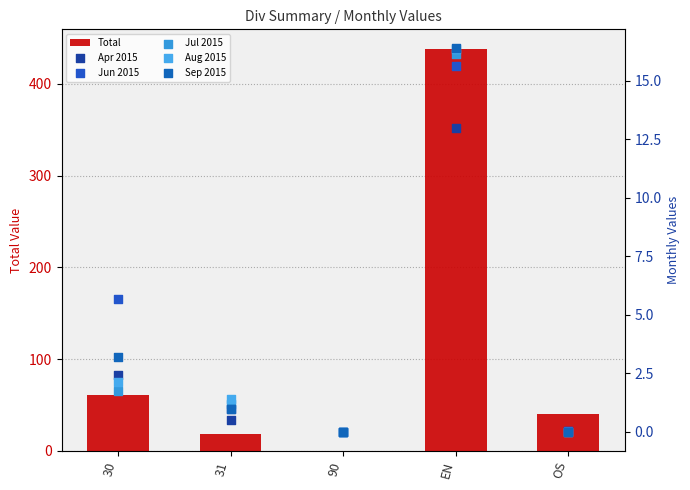

Which series has the widest spread of Y values?

Total